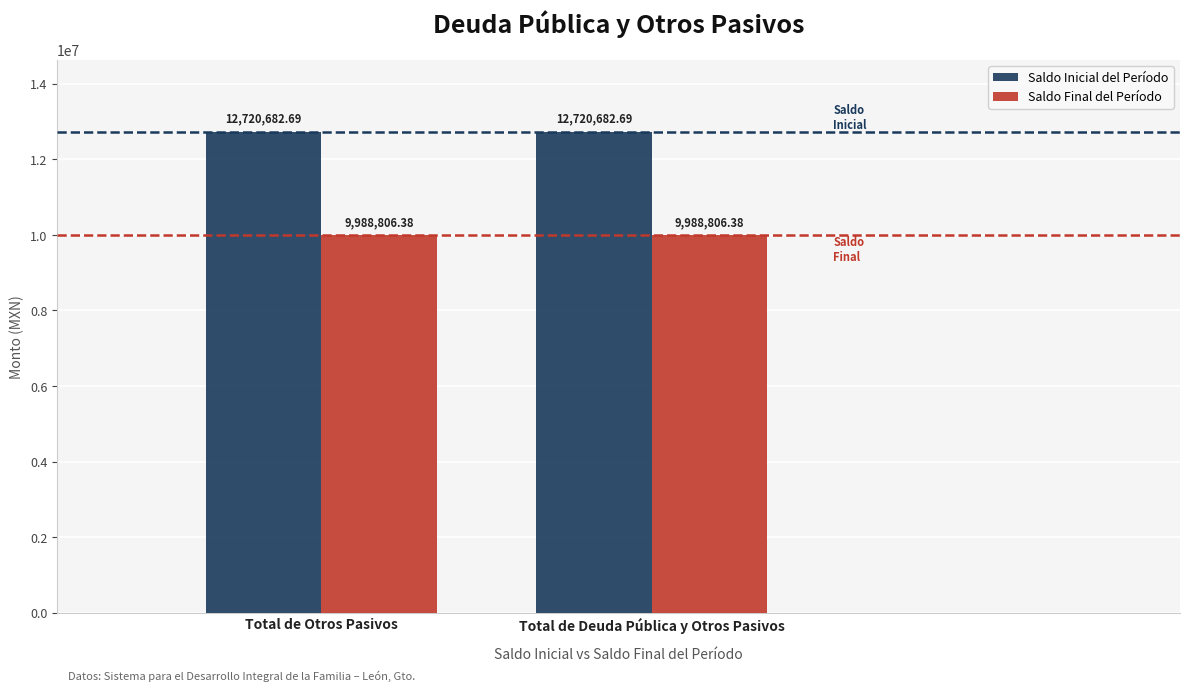

At how many categories does at least one series exceed 12116930?

2